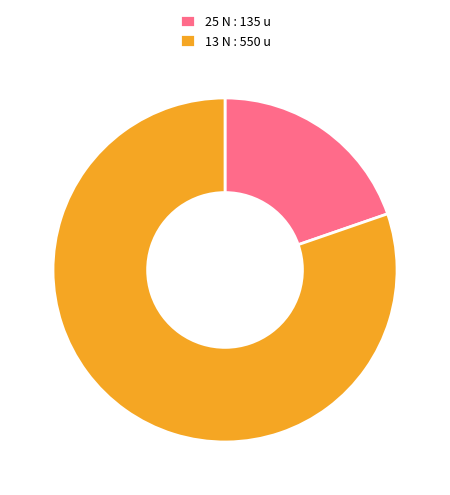

Is 13 N : 550 u the majority of the pie?

Yes